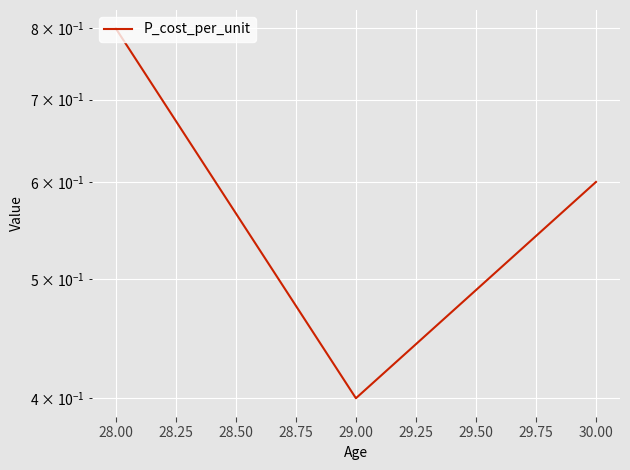

Is this an area chart (filled region under the line)?

No